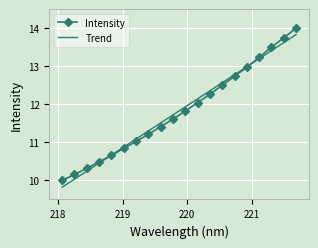

What is the maximum value shown in the chart?

14.0